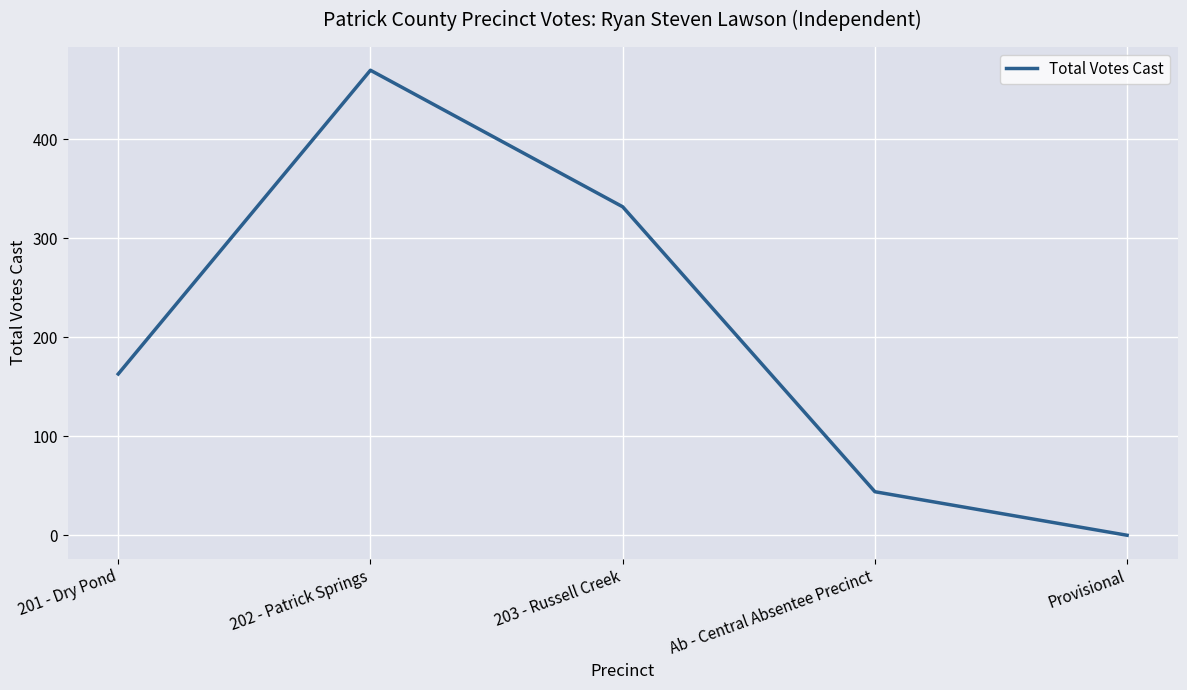

Count the number of data series in this chart.

1